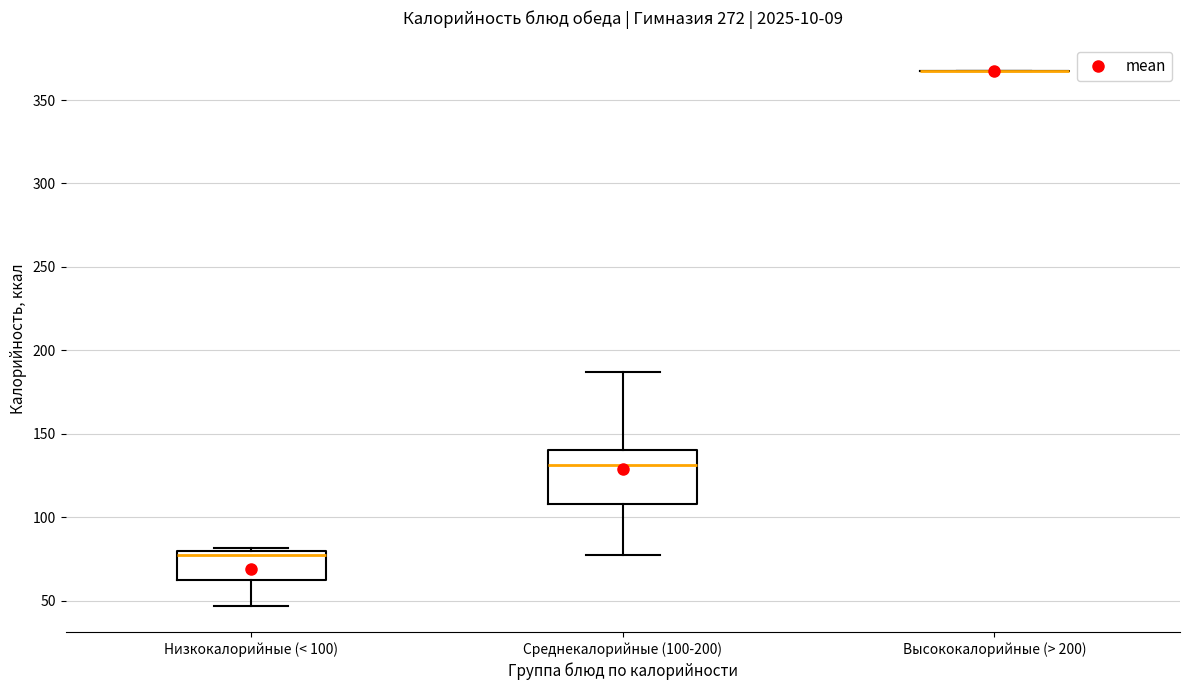

Reading left to right, transcribe this box plot: for each box, give where its median line is, the range the box spans, and where its two whiskers end, as read against the y-axis. The values are not printed on the chart, so give them approximately, as read against the axis.

Низкокалорийные (< 100): median 75, box 60 to 80, whiskers 45 to 80 (just above the box's upper edge)
Среднекалорийные (100-200): median 130, box 110 to 140, whiskers 75 to 185
Высококалорийные (> 200): box collapsed to a line at 365, whiskers 365 to 365